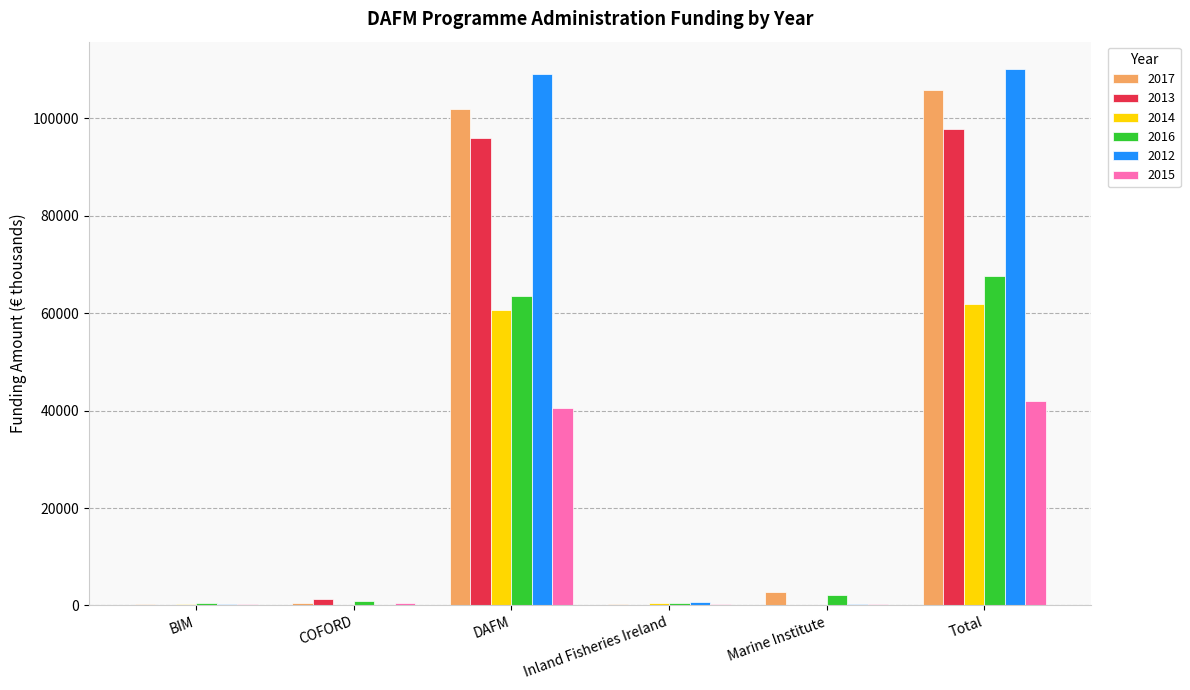

What is the sum of all 2017 values?

211718.8